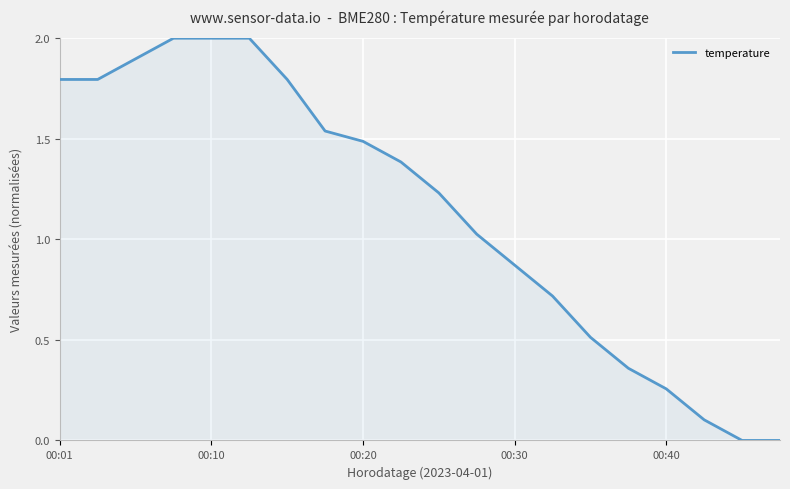

What is the difference between the maximum and minimum values?

2.0